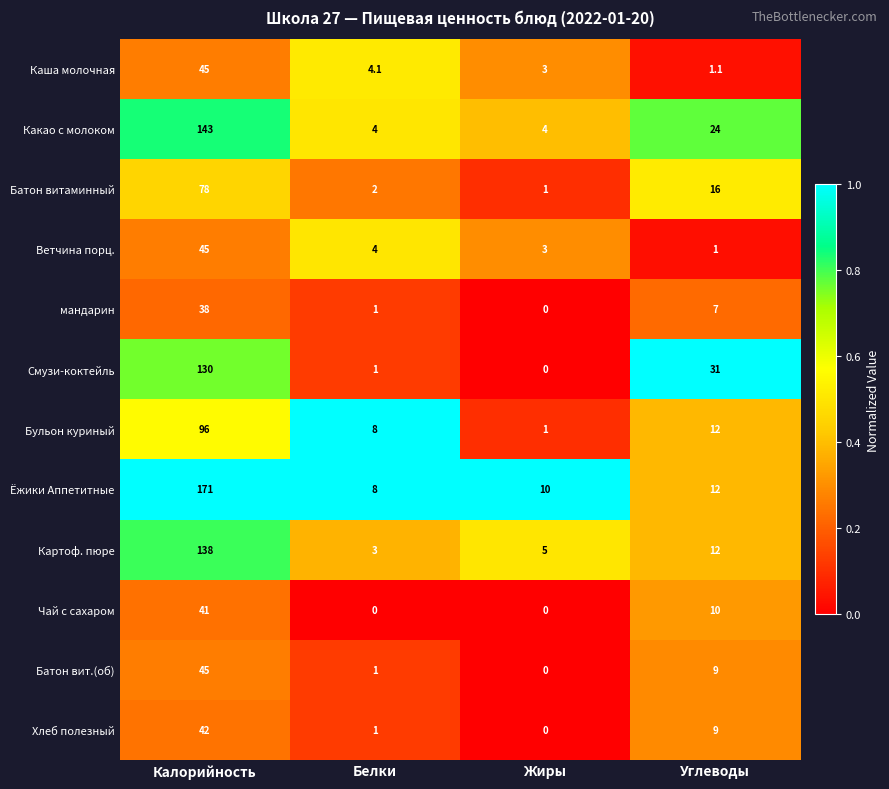

What is the difference between the maximum and minimum values in the Картоф. пюре series?

135.0